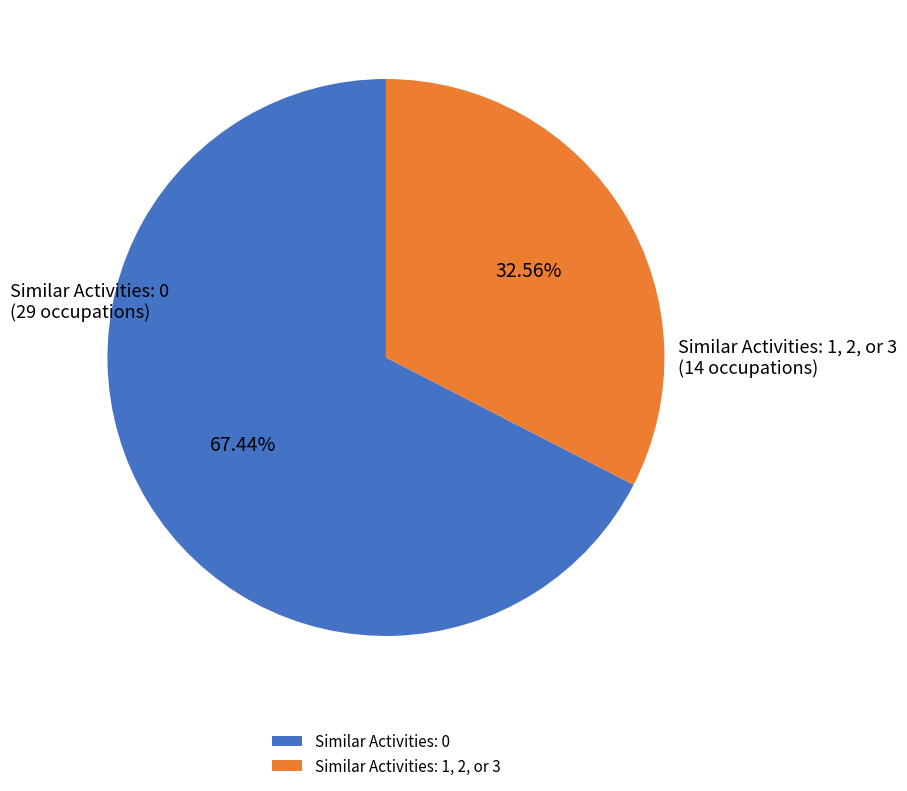

Approximately how many times larger is the value at Similar Activities: 1, 2, or 3 compared to Similar Activities: 0?

0.5